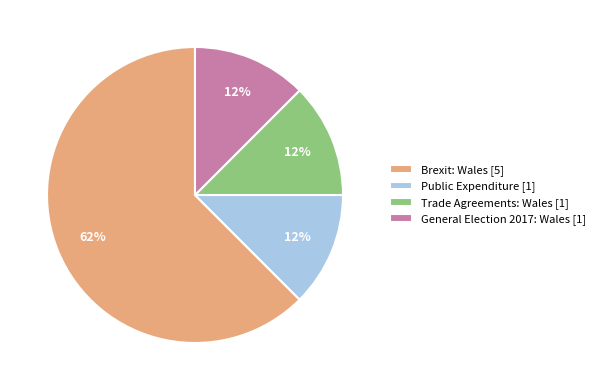

How many slices are in this pie chart?

4